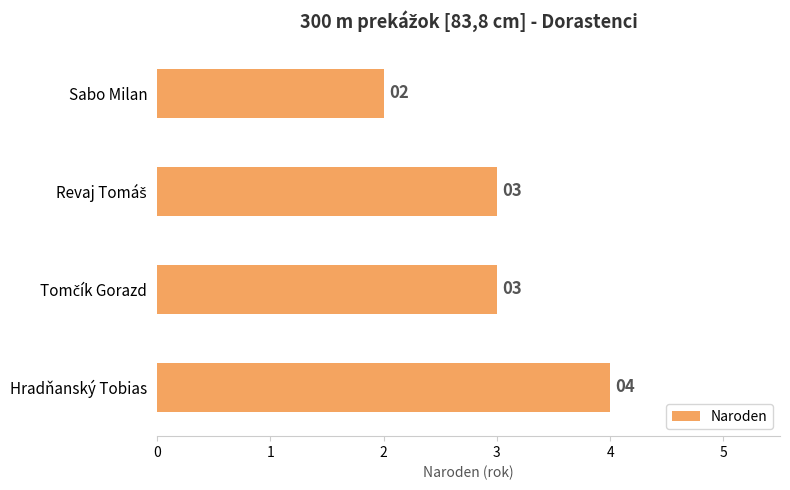

The chart shows a value of 4 at Hradňanský Tobias. True or false?

True